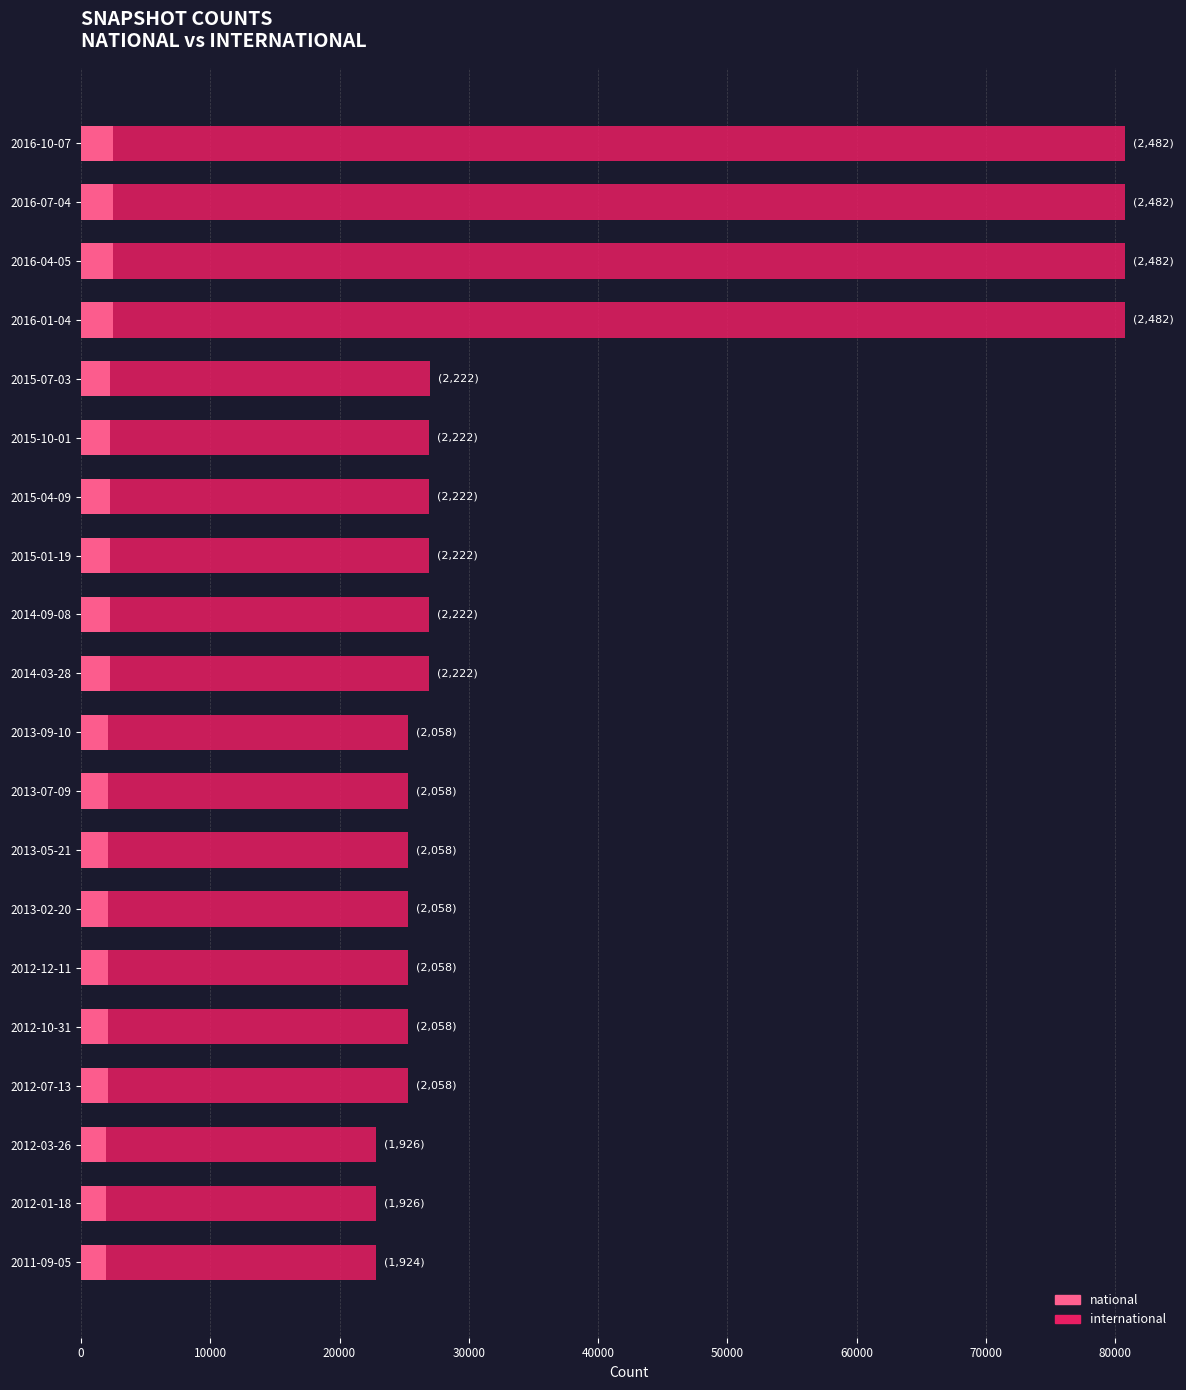

Rank the series by their maximum value, from highest to lowest.

international, national